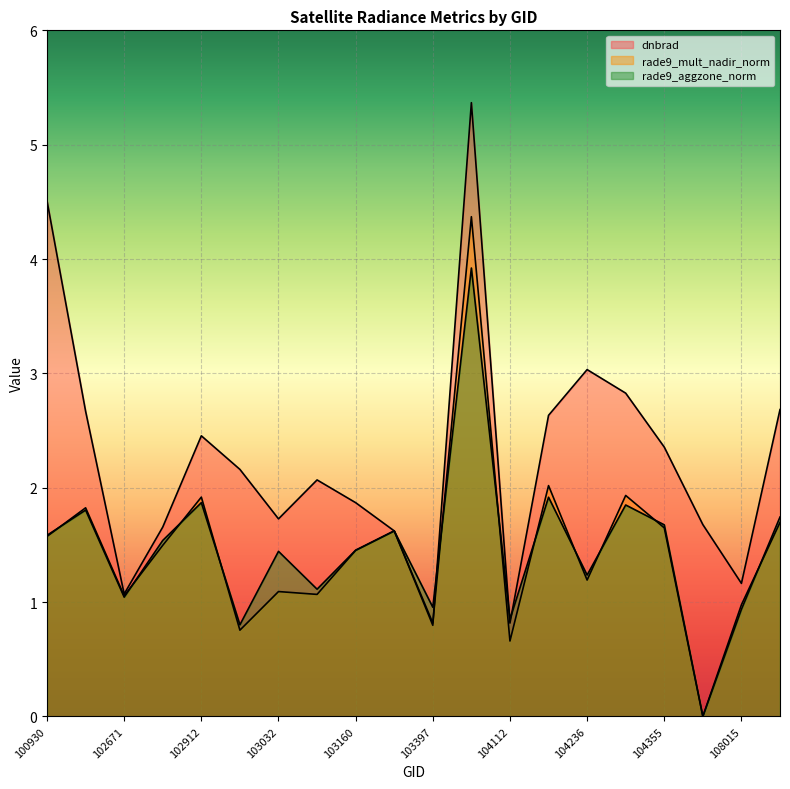

Which series has the largest range (max minus min)?

dnbrad